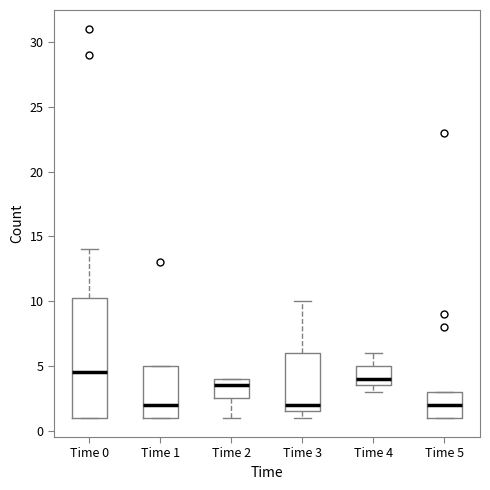

Reading left to right, read every box against the y-axis: the position of its median line, the range the box covers, and the ends of its whiskers. The values are not printed on the chart, so give them approximately, as read against the axis.

Time 0: median 4.5, box 1.0 to 10.5, whiskers 1.0 to 14.0
Time 1: median 2.0, box 1.0 to 5.0, whiskers 1.0 to 5.0
Time 2: median 3.5, box 2.5 to 4.0, whiskers 1.0 to 4.0
Time 3: median 2.0, box 1.5 to 6.0, whiskers 1.0 to 10.0
Time 4: median 4.0, box 3.5 to 5.0, whiskers 3.0 to 6.0
Time 5: median 2.0, box 1.0 to 3.0, whiskers 1.0 to 3.0